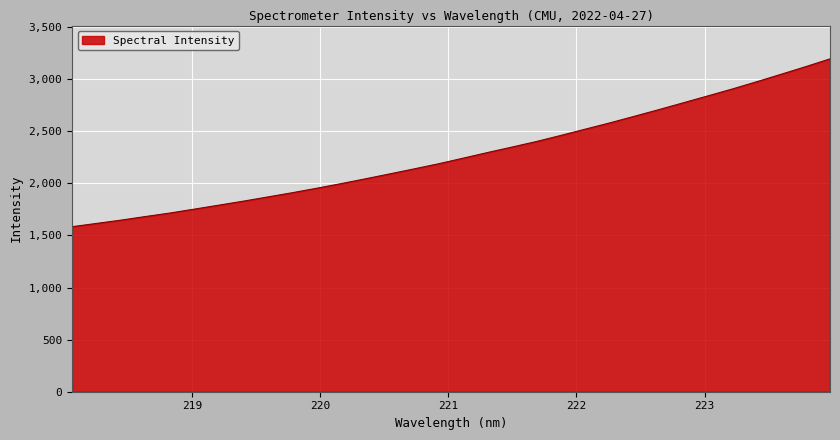

What is the difference between the maximum and minimum values?

1611.1